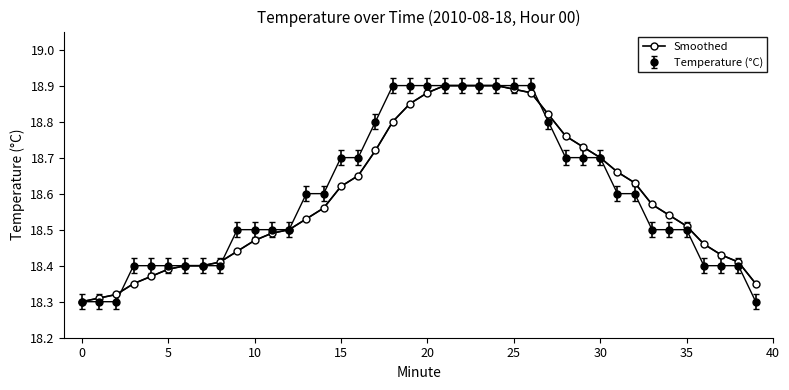

At how many categories does at least one series exceed 18?

40